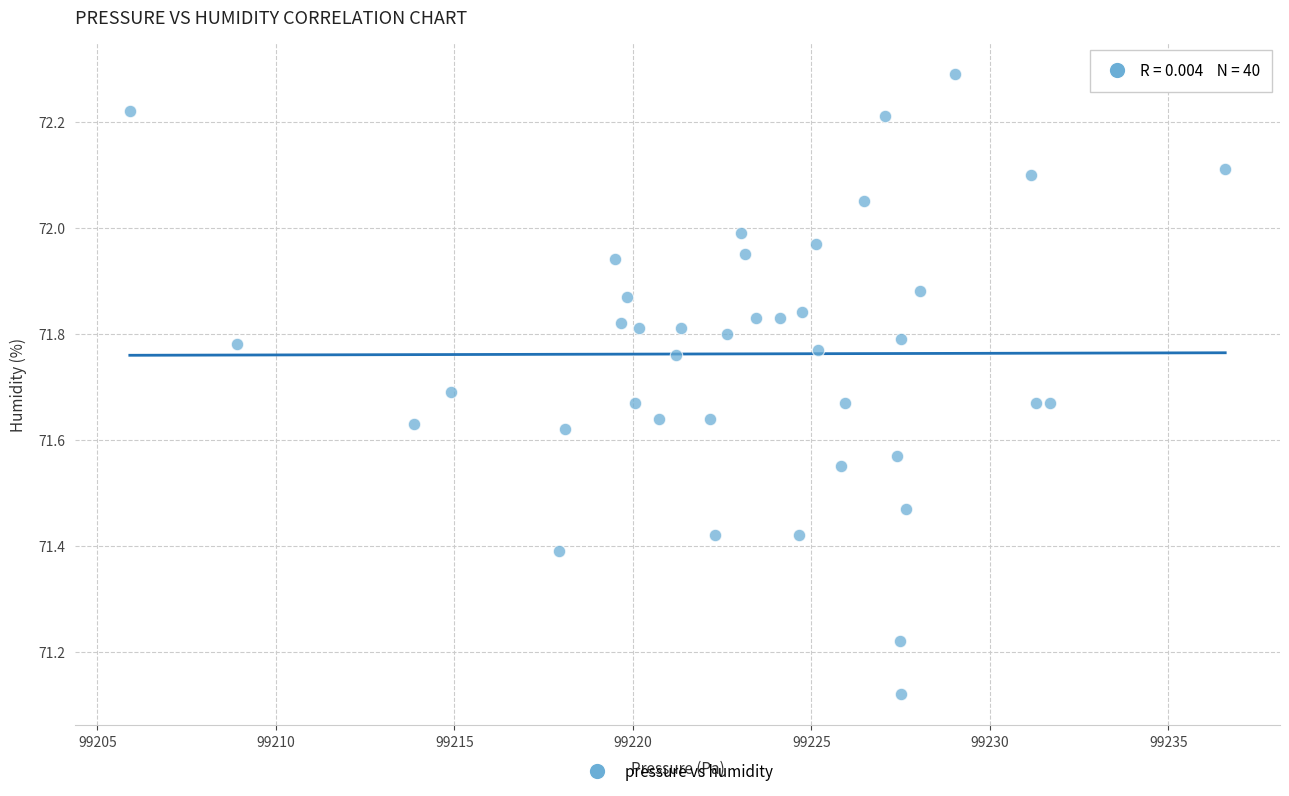

What is the range of X values (max minus min)?

30.7